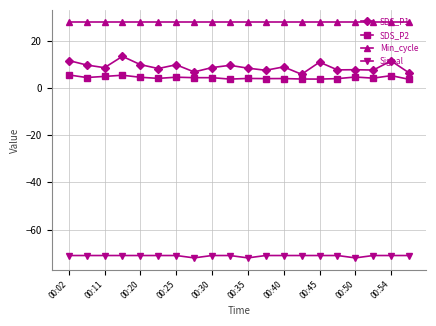

How many lines are shown in the chart?

4